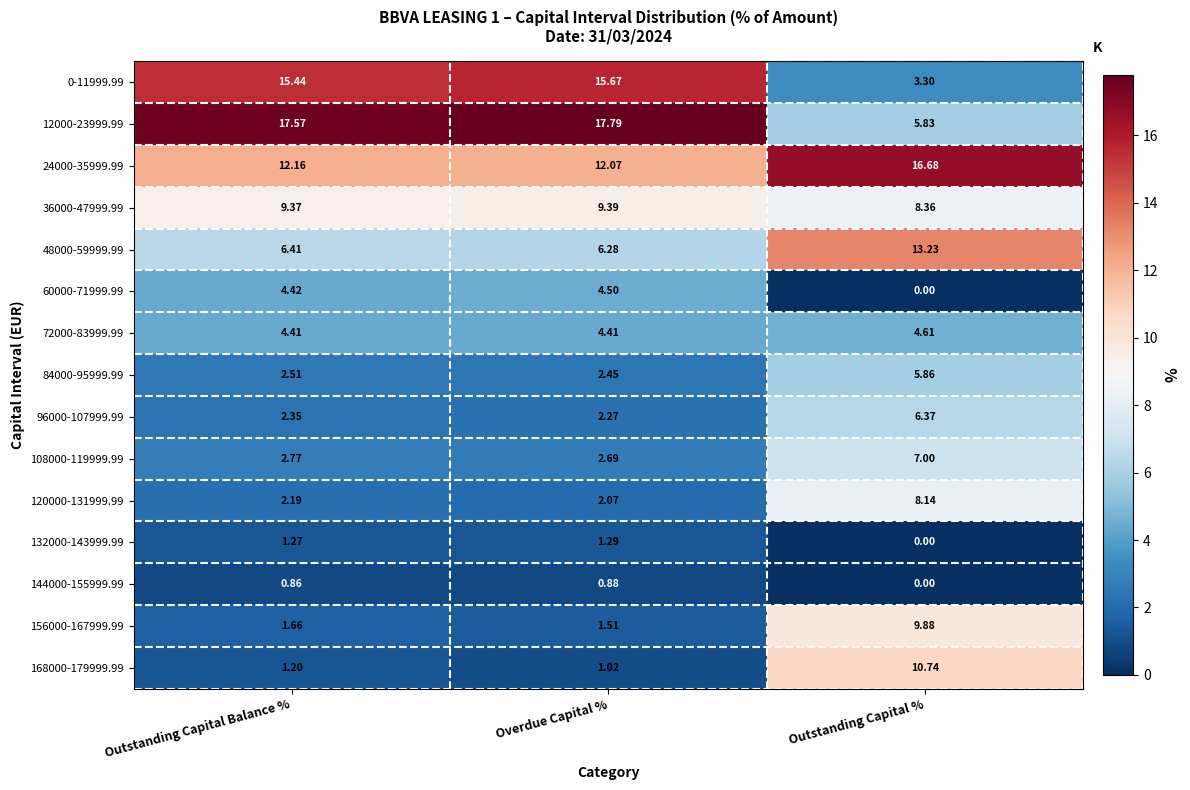

Which category has the highest value across all series?

Overdue Capital %